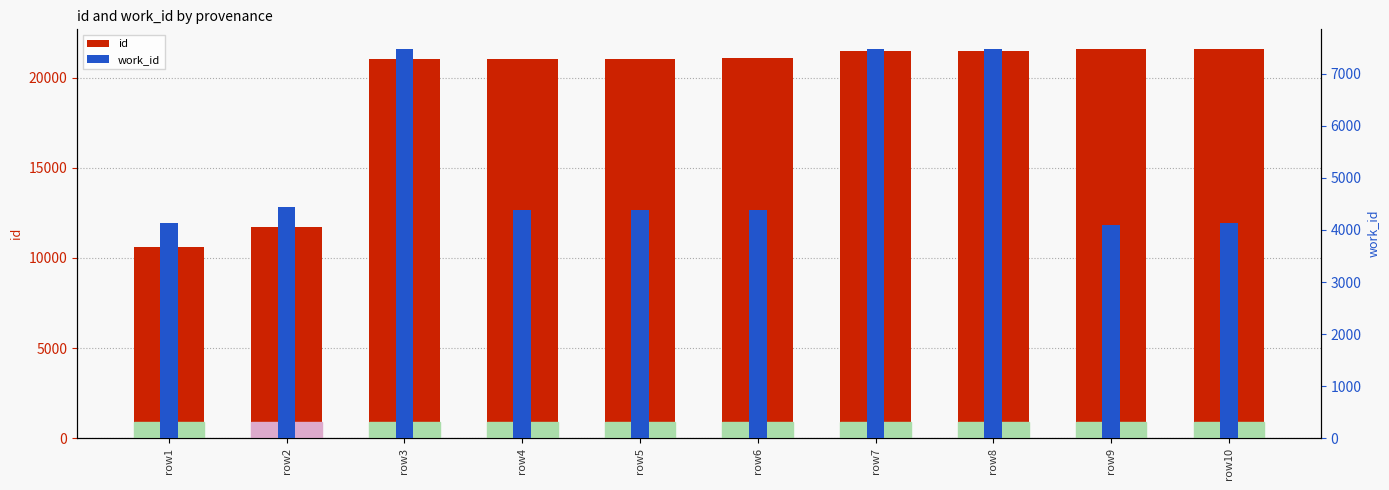

What is the value of the work_id bar at the 5th from the left?

4393